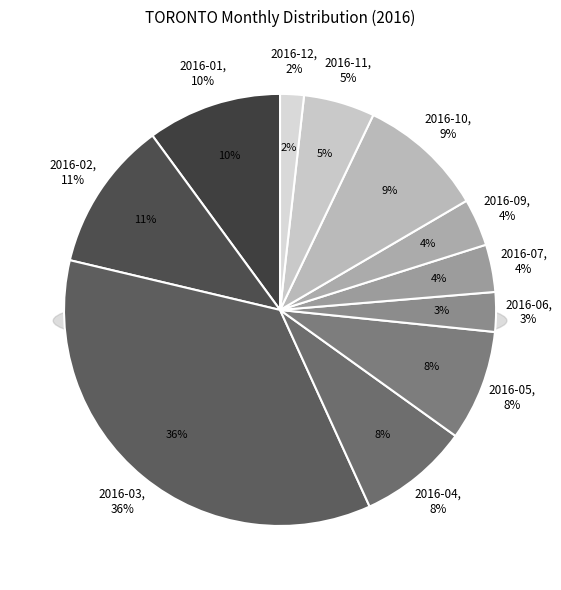

Is there any slice that represents more than half of the pie?

No